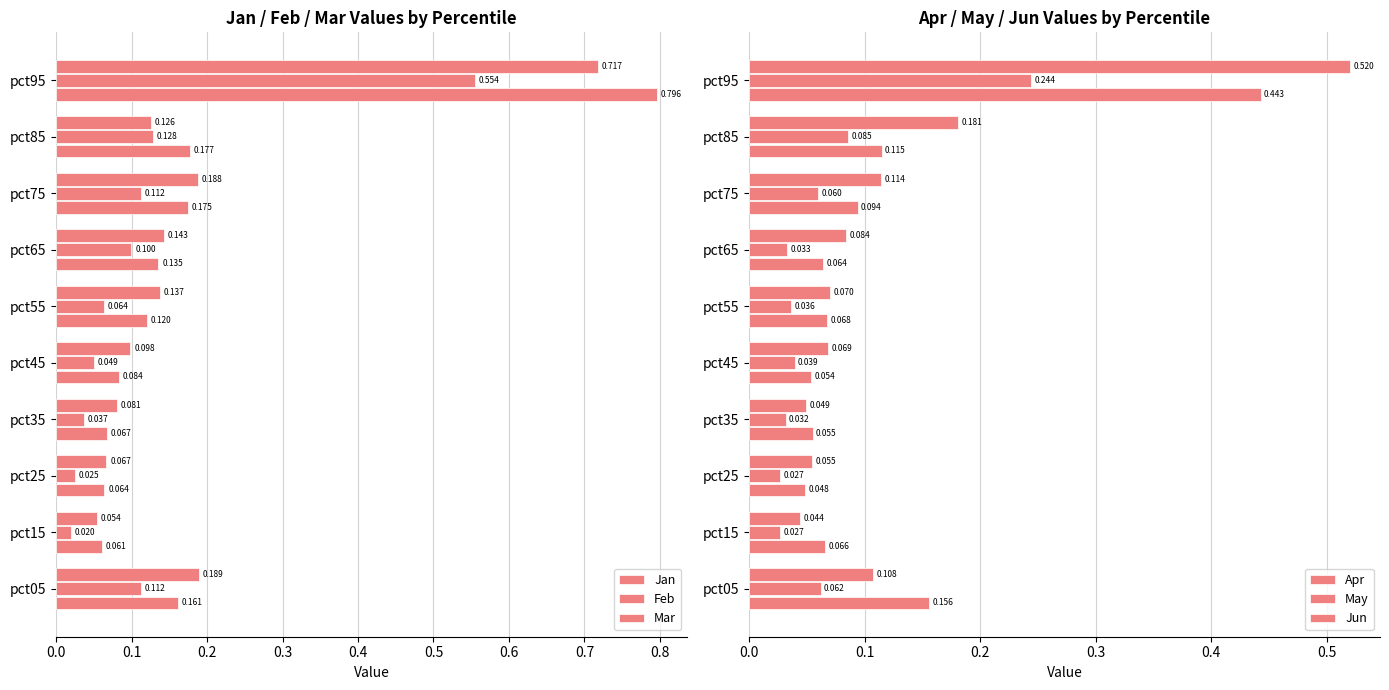

At how many categories does at least one series exceed 0?

10